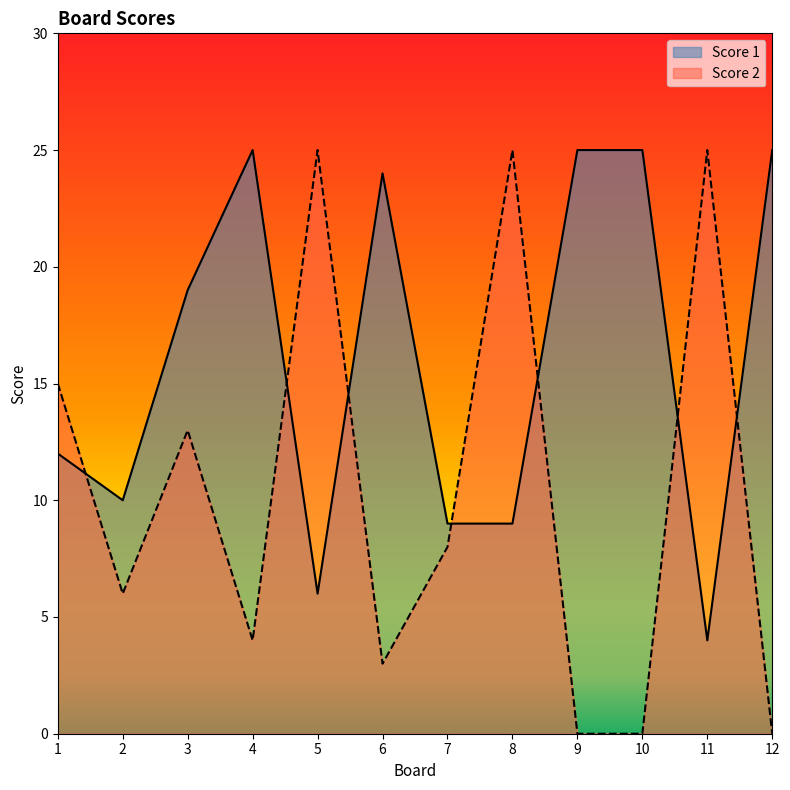

Between 4 and 8, which series saw the biggest shift?

Score 2